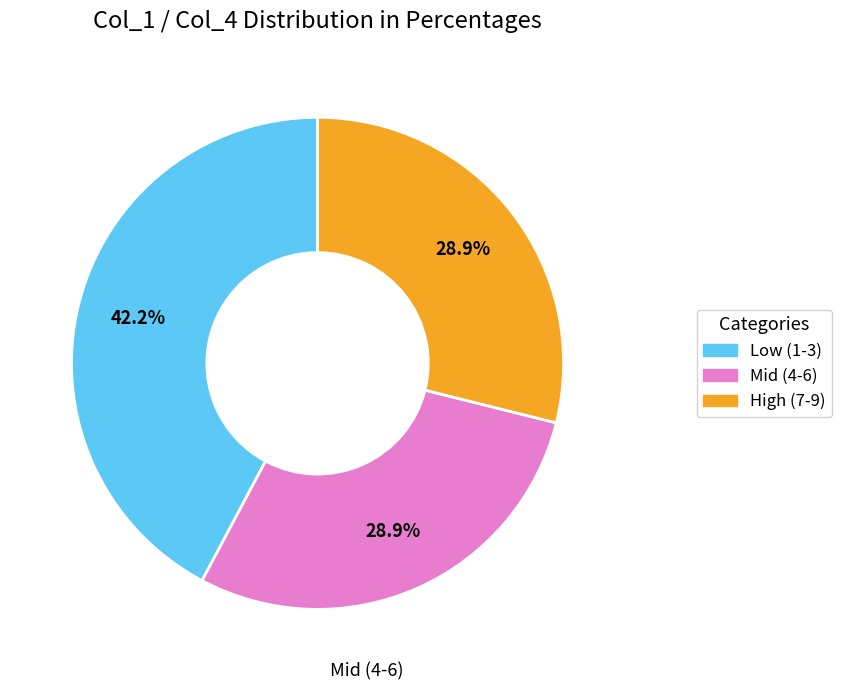

Is there any slice that represents more than half of the pie?

No